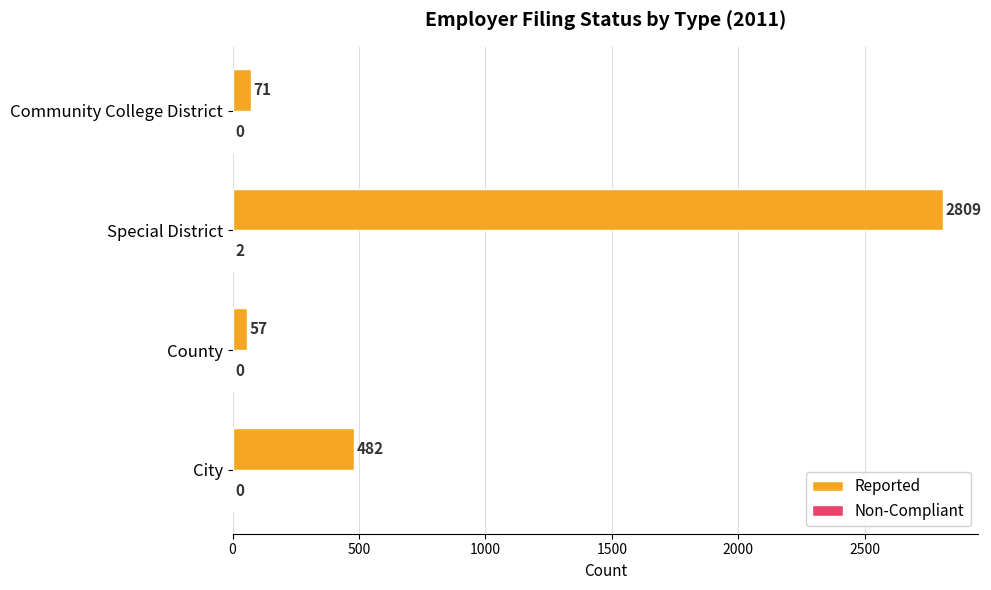

Which label corresponds to the largest value in the chart?

Special District